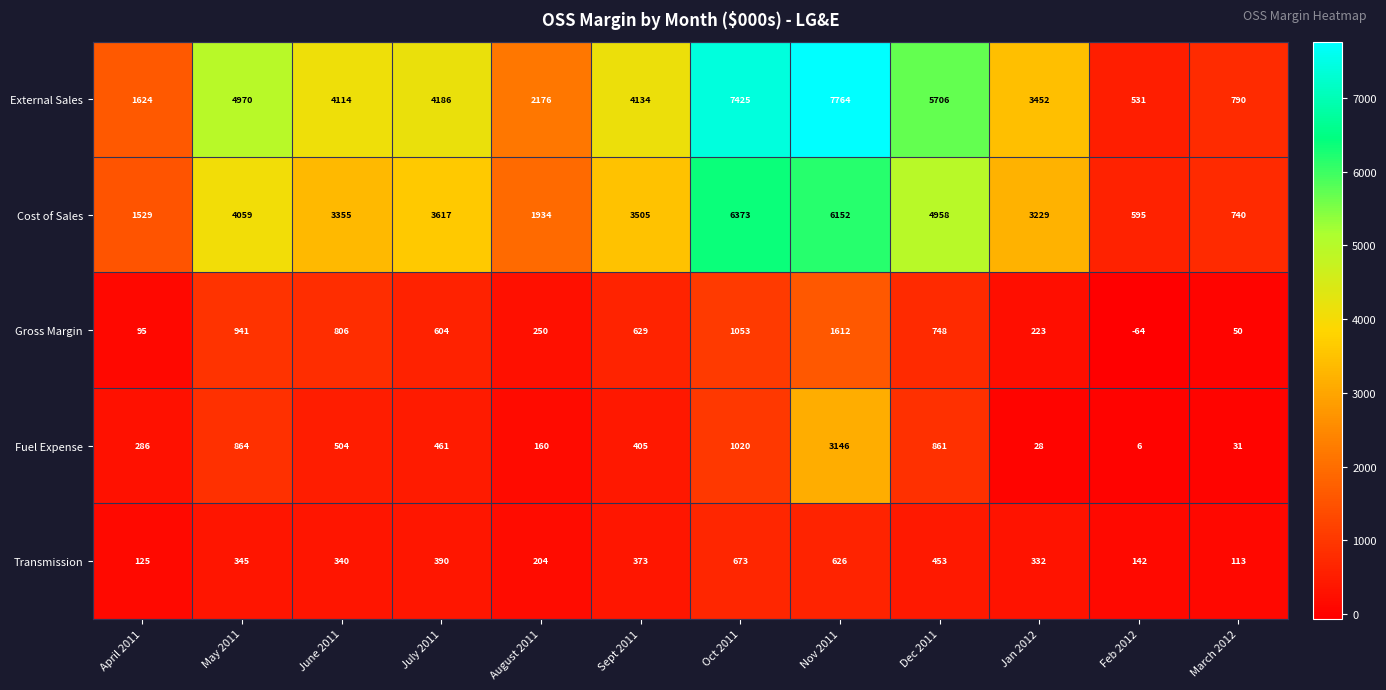

Rank the series at April 2011 from lowest to highest value.

Gross Margin, Transmission, Fuel Expense, Cost of Sales, External Sales